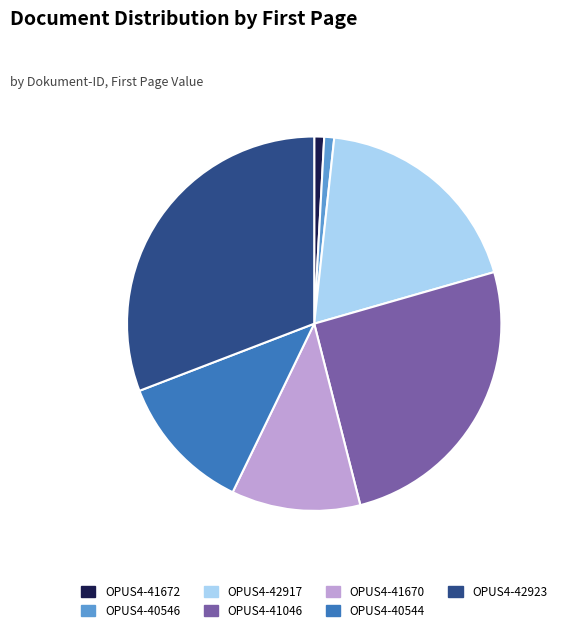

How many slices are in this pie chart?

7